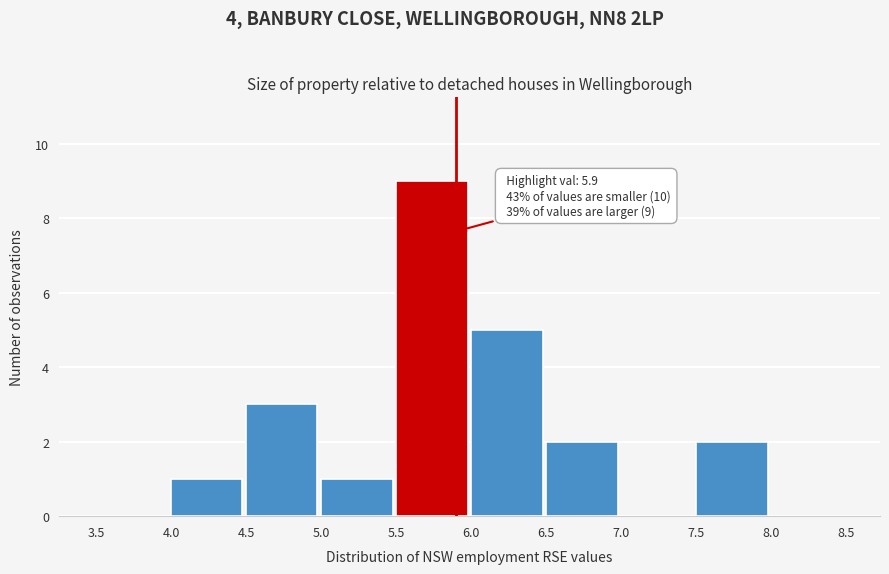

Over which range of the x-axis is the bar tallest?

5.5 to 6.0